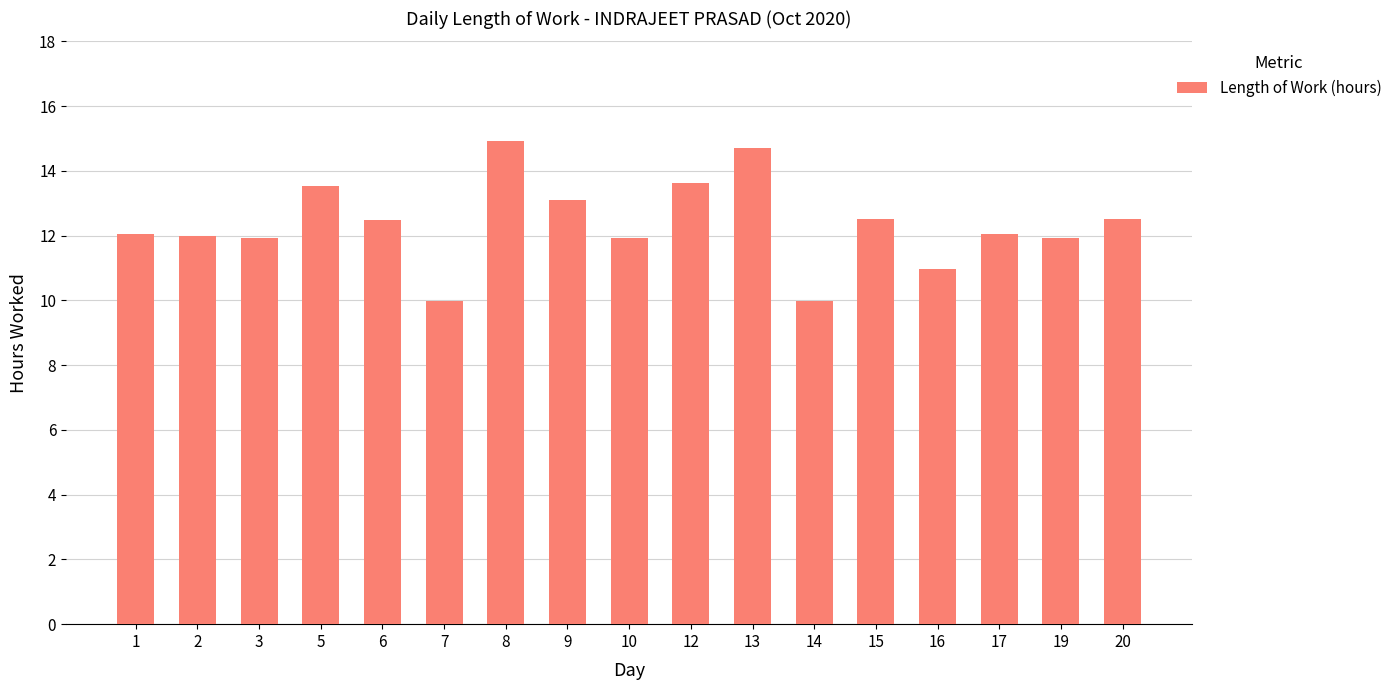

How many series are shown in this chart?

1